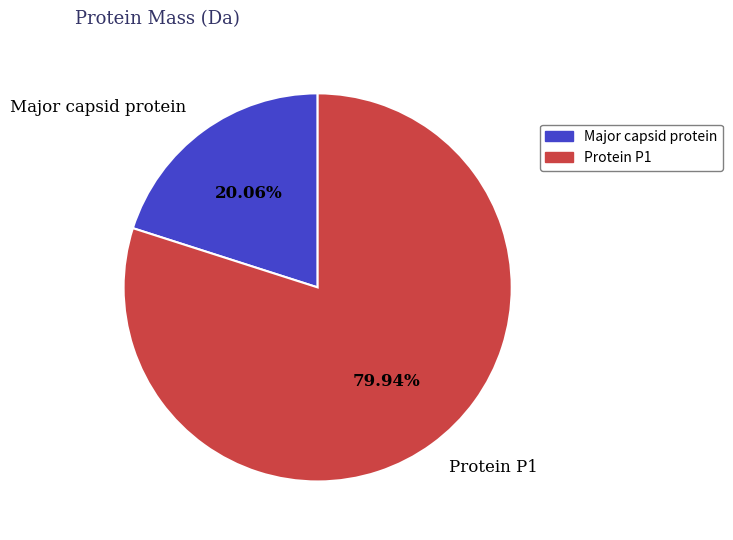

How many segments does this pie chart have?

2